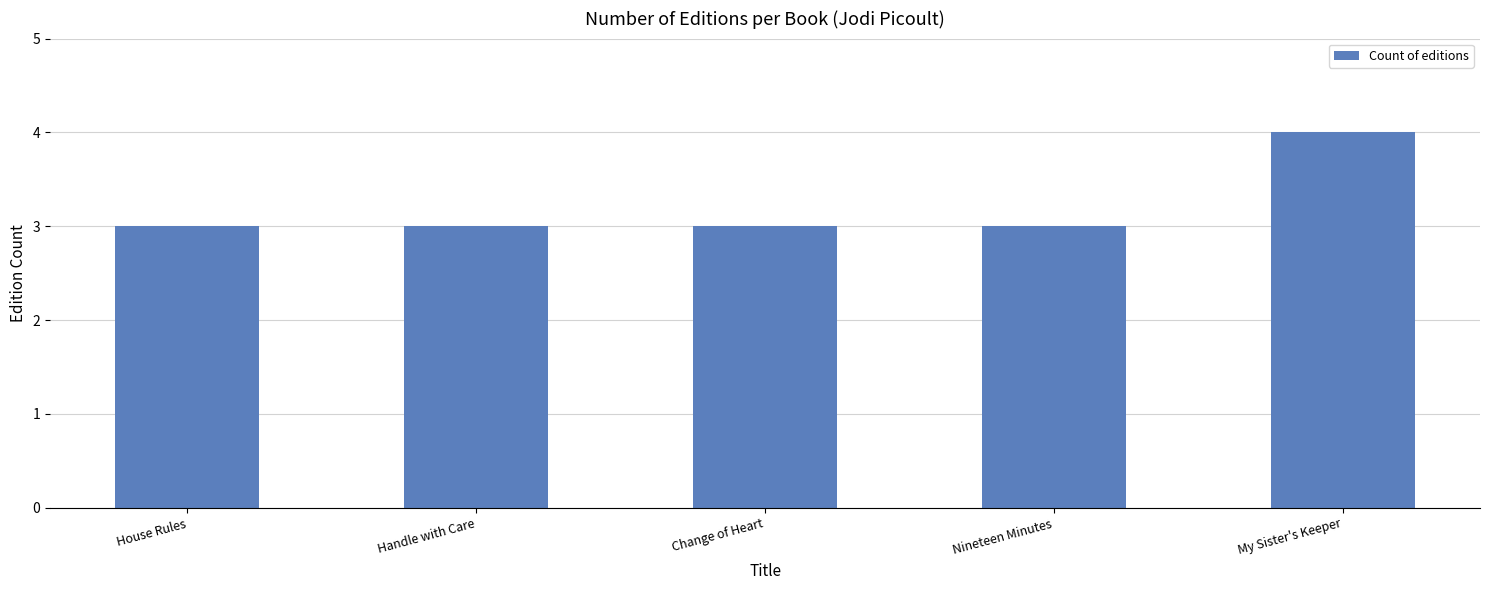

Which category has the highest value across all series?

My Sister's Keeper